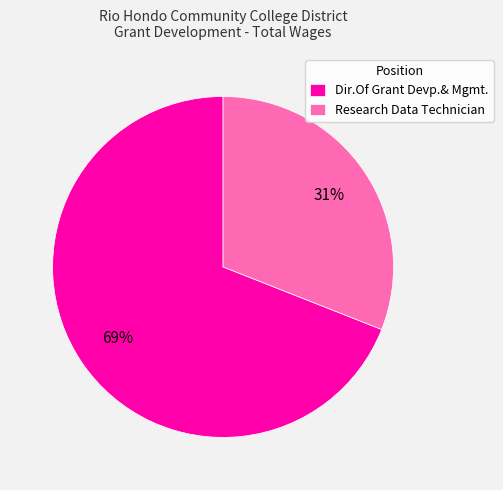

Is Dir.Of Grant Devp.& Mgmt. the majority of the pie?

Yes